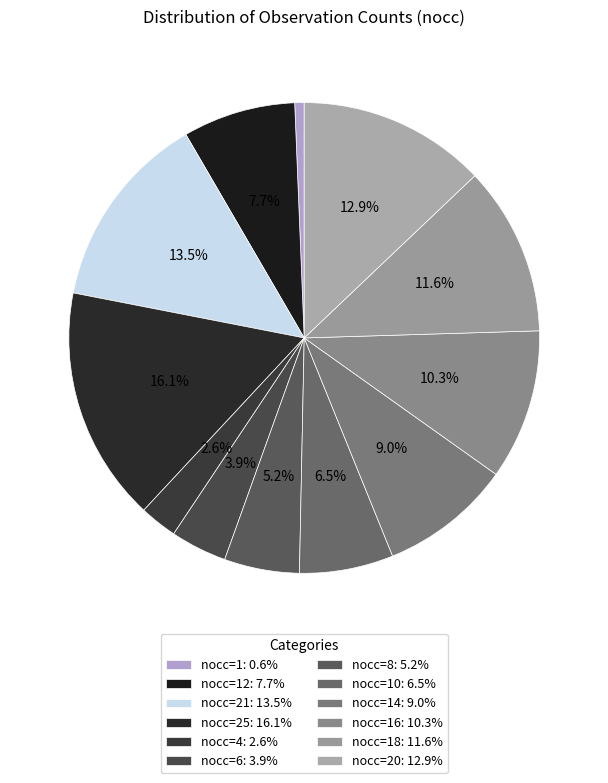

How many slices are in this pie chart?

12